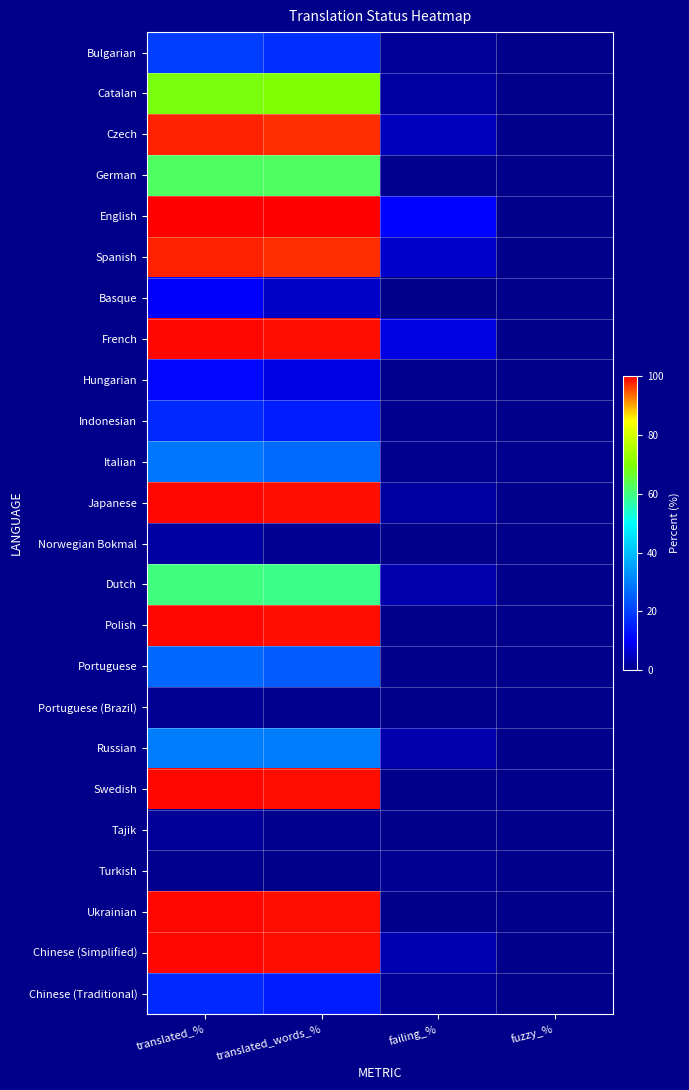

Reading left to right, transcribe all the data shown in this chart.

Bulgarian: translated_%=19.9	translated_words_%=17.5	failing_%=1.2	fuzzy_%=0.1
Catalan: translated_%=68.8	translated_words_%=69.7	failing_%=2.3	fuzzy_%=0.1
Czech: translated_%=97.8	translated_words_%=96.9	failing_%=4.6	fuzzy_%=0.1
German: translated_%=62.3	translated_words_%=62.4	failing_%=0.6	fuzzy_%=0.1
English: translated_%=100.0	translated_words_%=100.0	failing_%=10.8	fuzzy_%=0.0
Spanish: translated_%=97.8	translated_words_%=96.9	failing_%=5.7	fuzzy_%=0.1
Basque: translated_%=10.1	translated_words_%=5.4	failing_%=0.0	fuzzy_%=0.0
French: translated_%=99.5	translated_words_%=99.1	failing_%=7.7	fuzzy_%=0.0
Hungarian: translated_%=11.0	translated_words_%=7.9	failing_%=0.7	fuzzy_%=0.0
Indonesian: translated_%=16.7	translated_words_%=14.8	failing_%=0.7	fuzzy_%=0.1
Italian: translated_%=28.7	translated_words_%=26.9	failing_%=0.7	fuzzy_%=0.4
Japanese: translated_%=99.5	translated_words_%=99.1	failing_%=2.0	fuzzy_%=0.0
Norwegian Bokmal: translated_%=2.3	translated_words_%=1.1	failing_%=0.0	fuzzy_%=0.0
Dutch: translated_%=60.1	translated_words_%=59.2	failing_%=3.2	fuzzy_%=0.1
Polish: translated_%=99.5	translated_words_%=99.1	failing_%=0.0	fuzzy_%=0.0
Portuguese: translated_%=26.4	translated_words_%=24.3	failing_%=0.3	fuzzy_%=0.1
Portuguese (Brazil): translated_%=0.9	translated_words_%=0.7	failing_%=0.0	fuzzy_%=0.0
Russian: translated_%=29.3	translated_words_%=29.3	failing_%=3.2	fuzzy_%=0.1
Swedish: translated_%=99.5	translated_words_%=99.1	failing_%=0.0	fuzzy_%=0.0
Tajik: translated_%=1.5	translated_words_%=0.5	failing_%=0.3	fuzzy_%=0.0
Turkish: translated_%=0.7	translated_words_%=0.3	failing_%=1.0	fuzzy_%=0.0
Ukrainian: translated_%=99.5	translated_words_%=99.1	failing_%=0.0	fuzzy_%=0.0
Chinese (Simplified): translated_%=99.5	translated_words_%=99.1	failing_%=3.8	fuzzy_%=0.0
Chinese (Traditional): translated_%=16.6	translated_words_%=14.6	failing_%=1.2	fuzzy_%=0.1